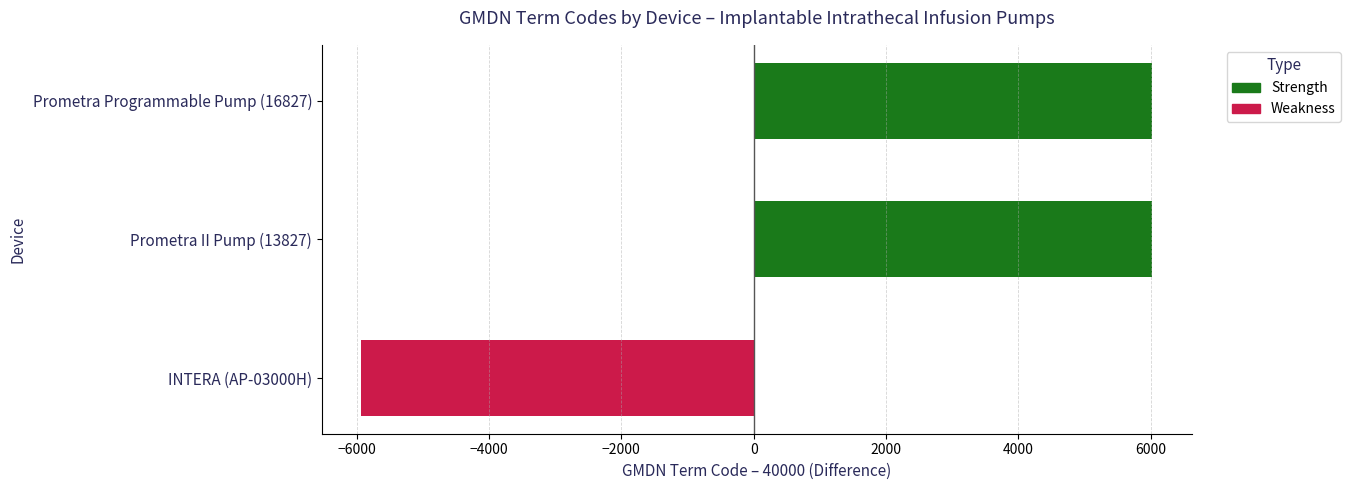

List the series in order of their overall mean, lowest first.

Weakness, Strength